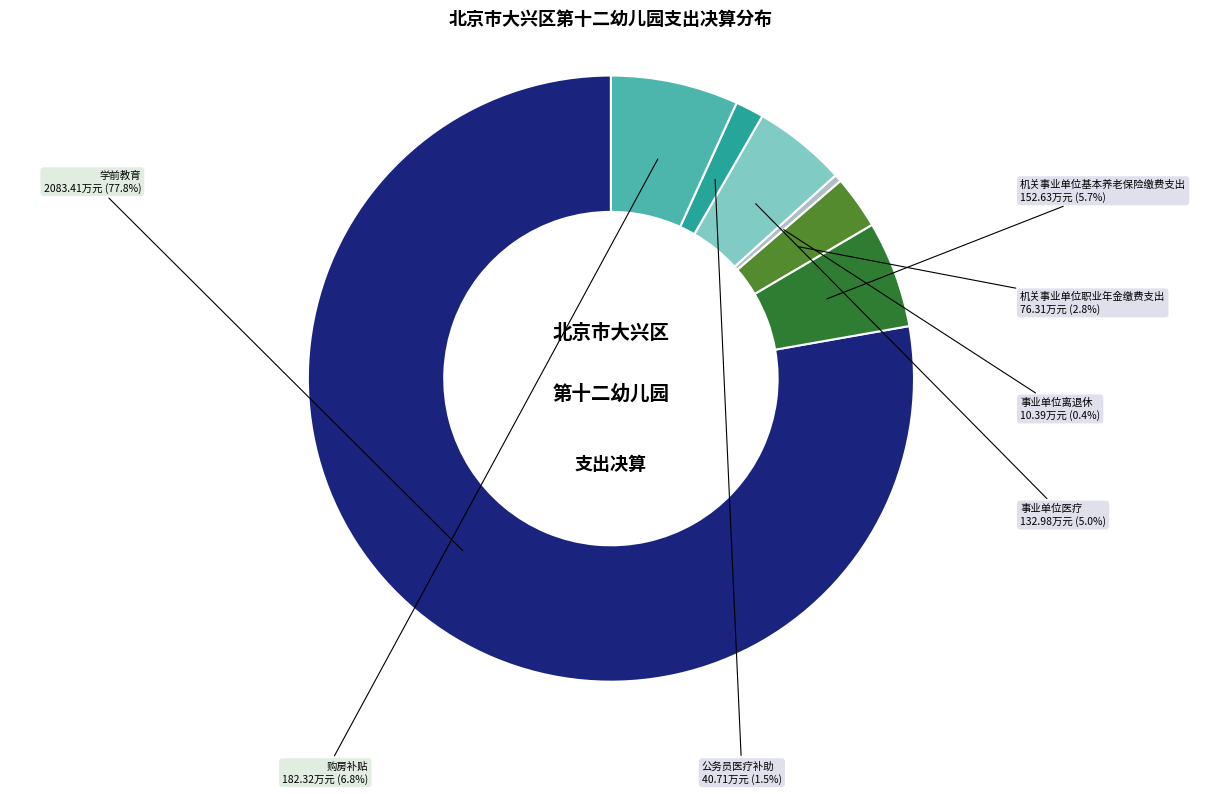

Count the number of slices in the pie.

7